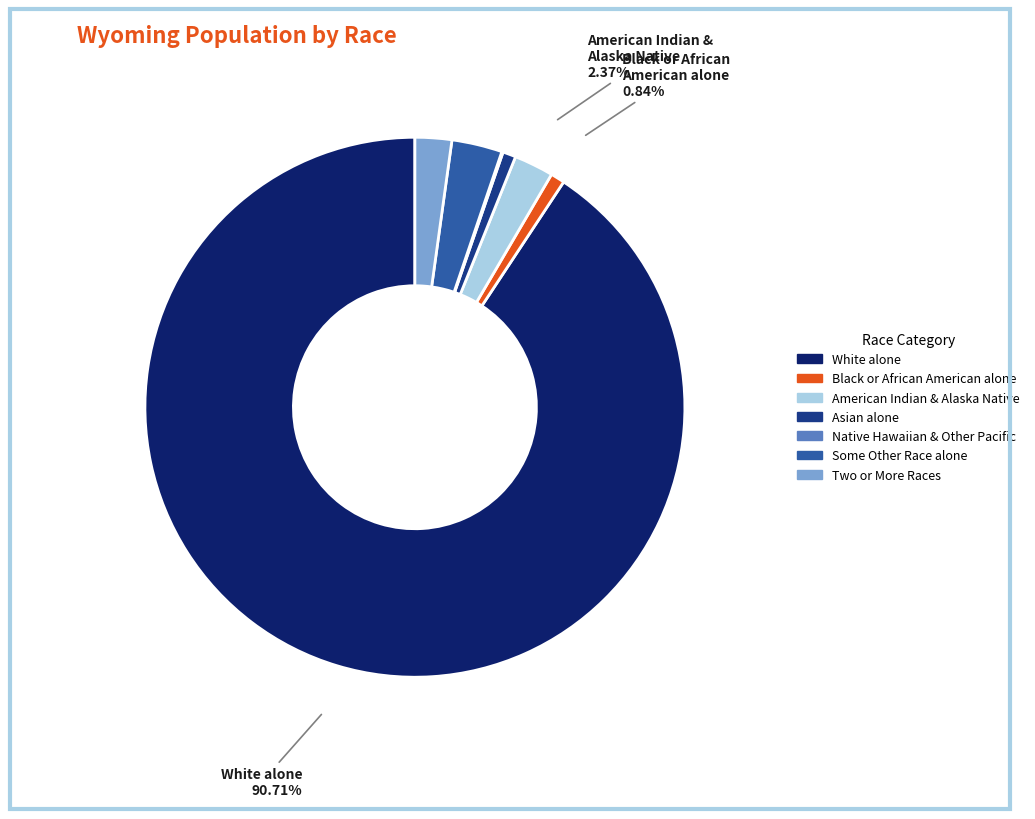

Does any single category account for the majority?

Yes